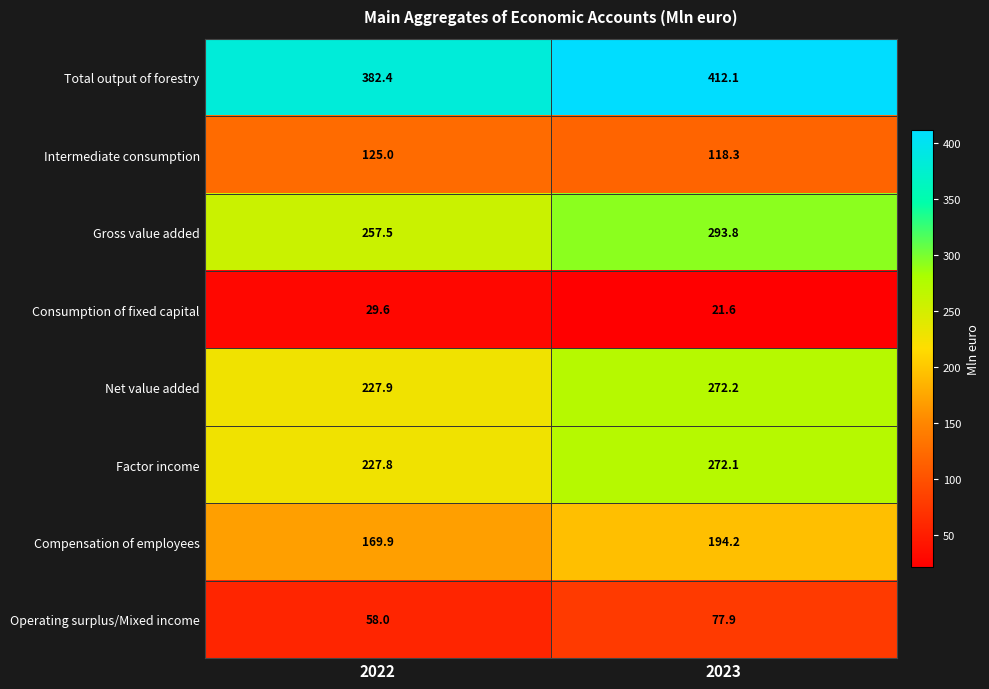

List the series in order of their peak value, lowest first.

Consumption of fixed capital, Operating surplus/Mixed income, Intermediate consumption, Compensation of employees, Factor income, Net value added, Gross value added, Total output of forestry